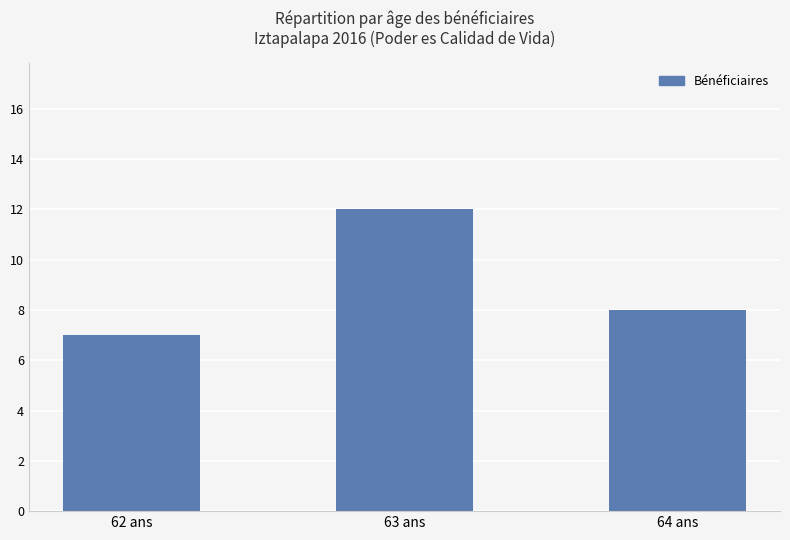

What is the label of the 3rd bar from the left?

64 ans